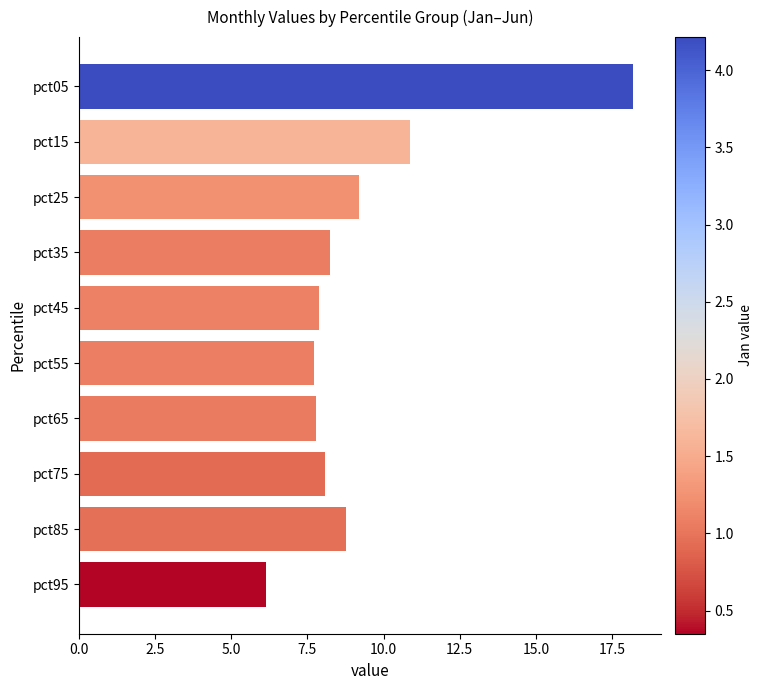

Are the bars grouped side by side (vs. stacked)?

No